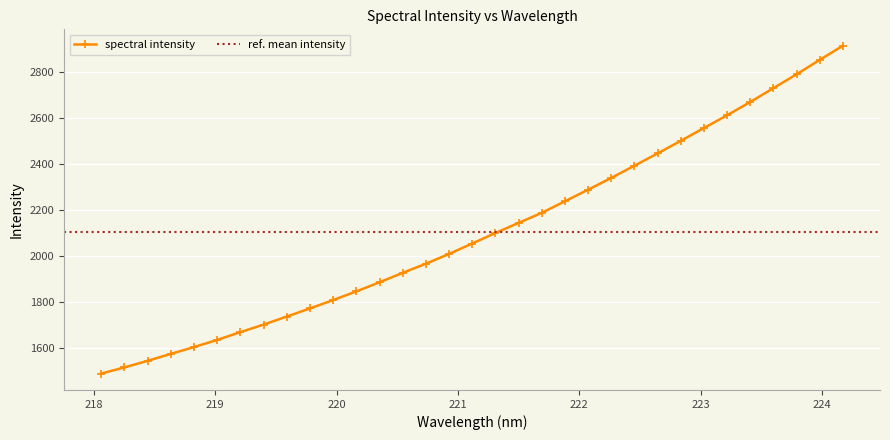

What is the change in value from 220.5444 to 221.8812?

+311.4